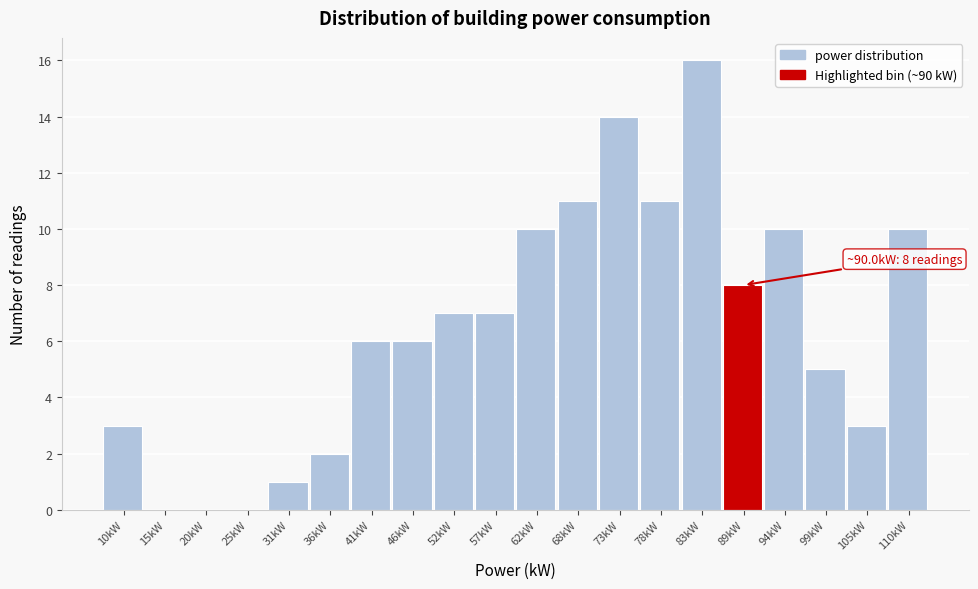

Reading left to right, transcribe all the data shown in this chart.

10kW=3	15kW=0	20kW=0	25kW=0	31kW=1	36kW=2	41kW=6	46kW=6	52kW=7	57kW=7	62kW=10	68kW=11	73kW=14	78kW=11	83kW=16	89kW=8	94kW=10	99kW=5	105kW=3	110kW=10